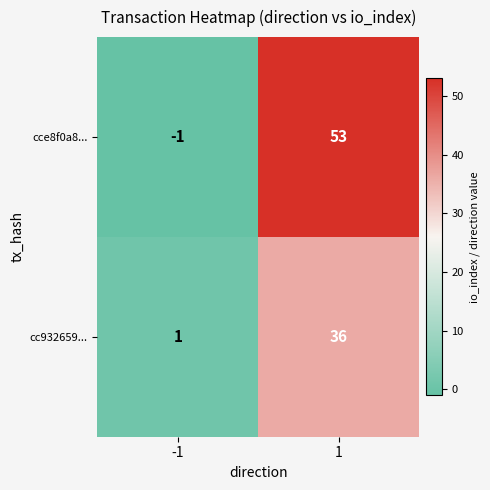

How many data points does each series have?

2